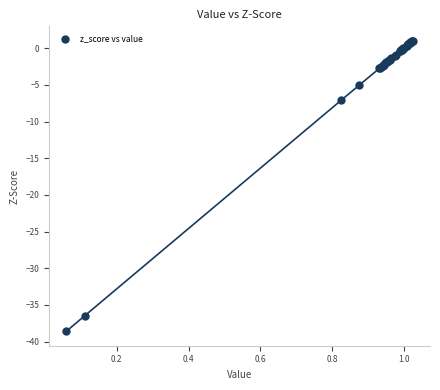

What Y value in the scatter plot is closest to -18?

-7.1